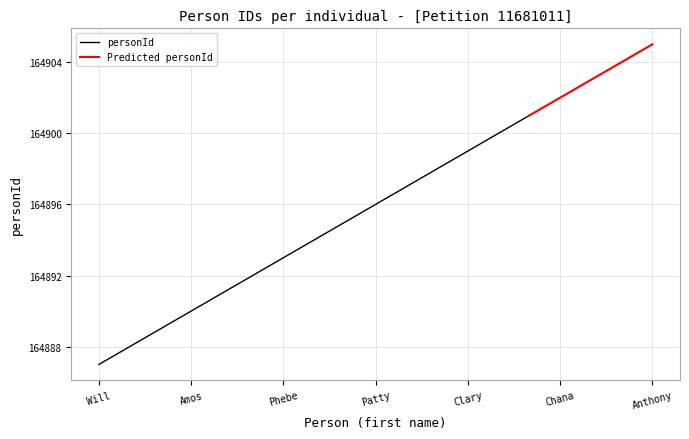

True or false: personId has a value of 164896 at Patty.

True